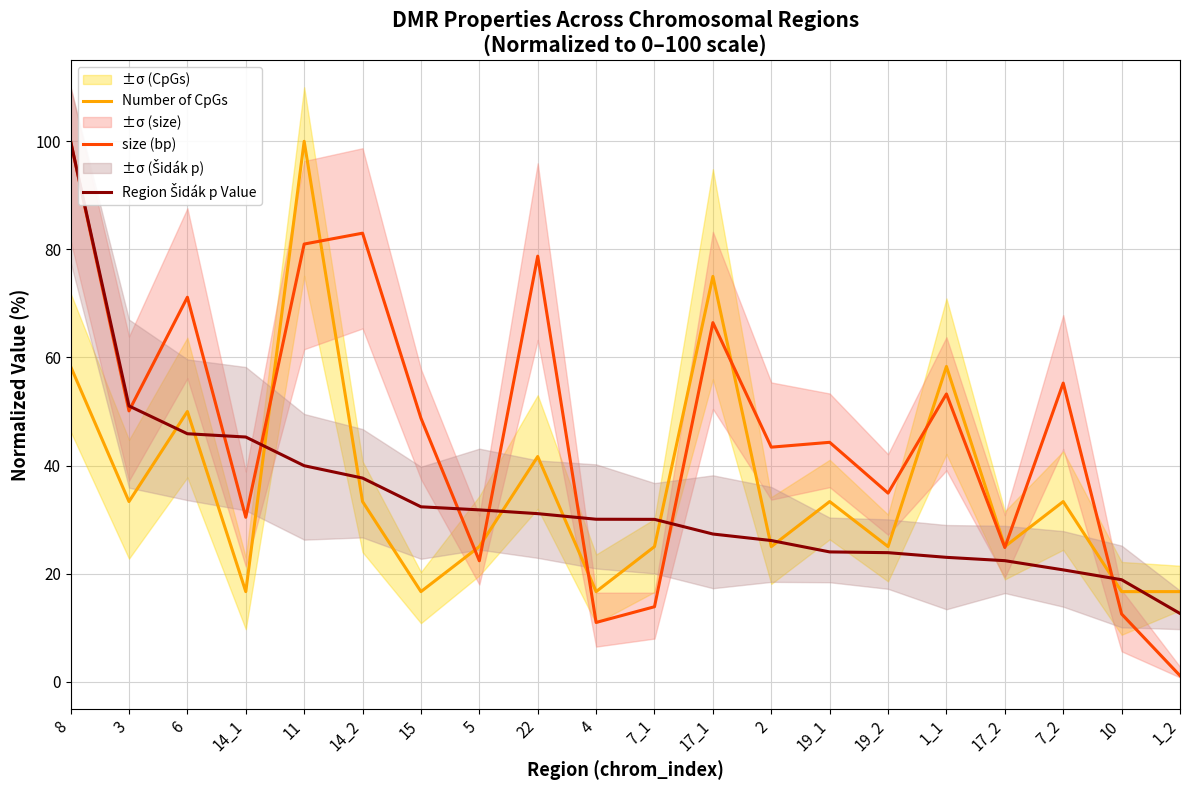

List the series in order of their overall mean, lowest first.

Region Šidák p Value, Number of CpGs, size (bp)